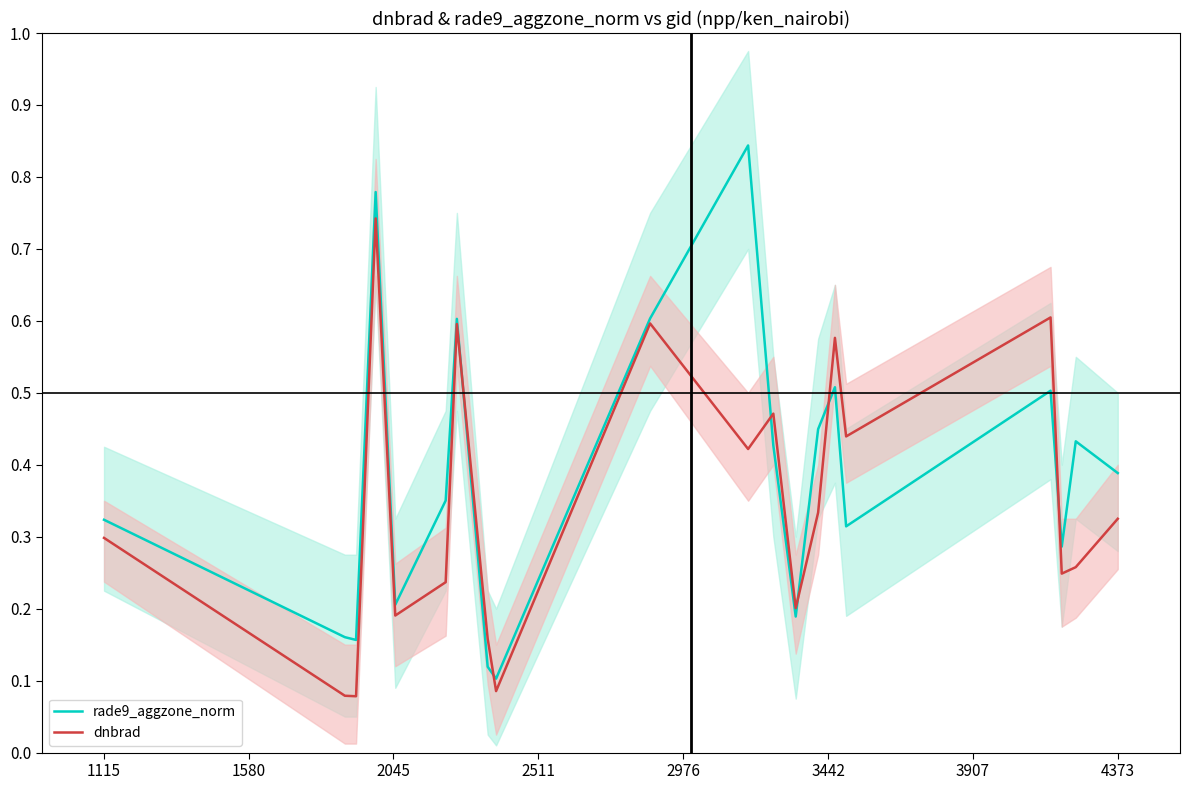

Reading right to left, extract all data points from this chart.

rade9_aggzone_norm: 0.4	0.4	0.3	0.5	0.3	0.5	0.4	0.2	0.4	0.8	0.6	0.1	0.1	0.6	0.4	0.2	0.8	0.2	0.2	0.3
dnbrad: 0.3	0.3	0.2	0.6	0.4	0.6	0.3	0.2	0.5	0.4	0.6	0.1	0.2	0.6	0.2	0.2	0.7	0.1	0.1	0.3